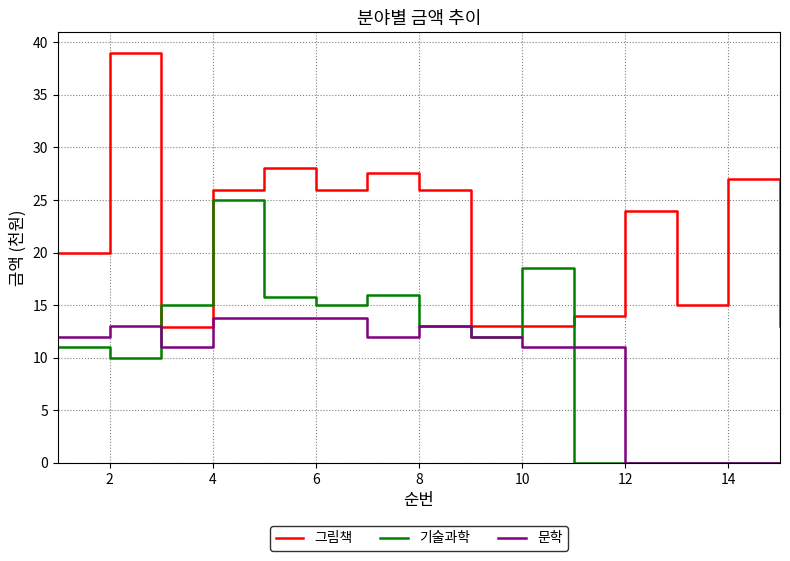

Which series has the largest total across all categories?

그림책